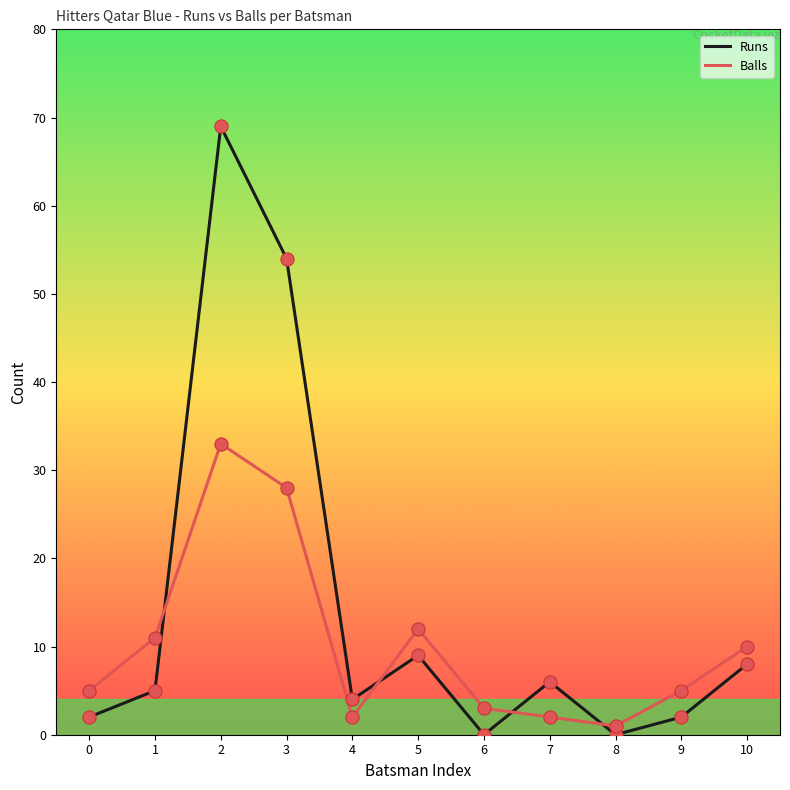

Between 3 and 10, which series saw the biggest shift?

Runs